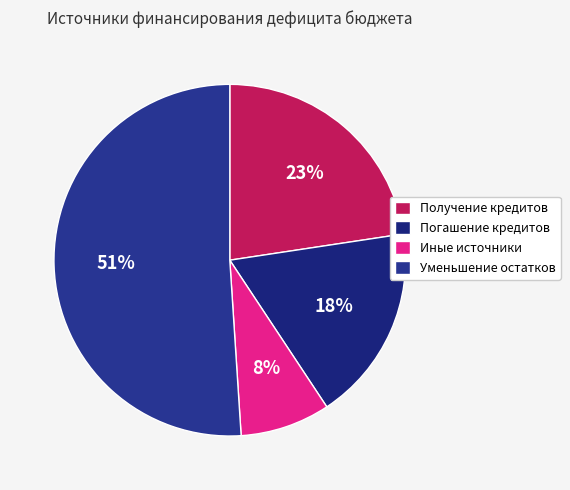

What is the largest slice in the pie chart?

Уменьшение остатков